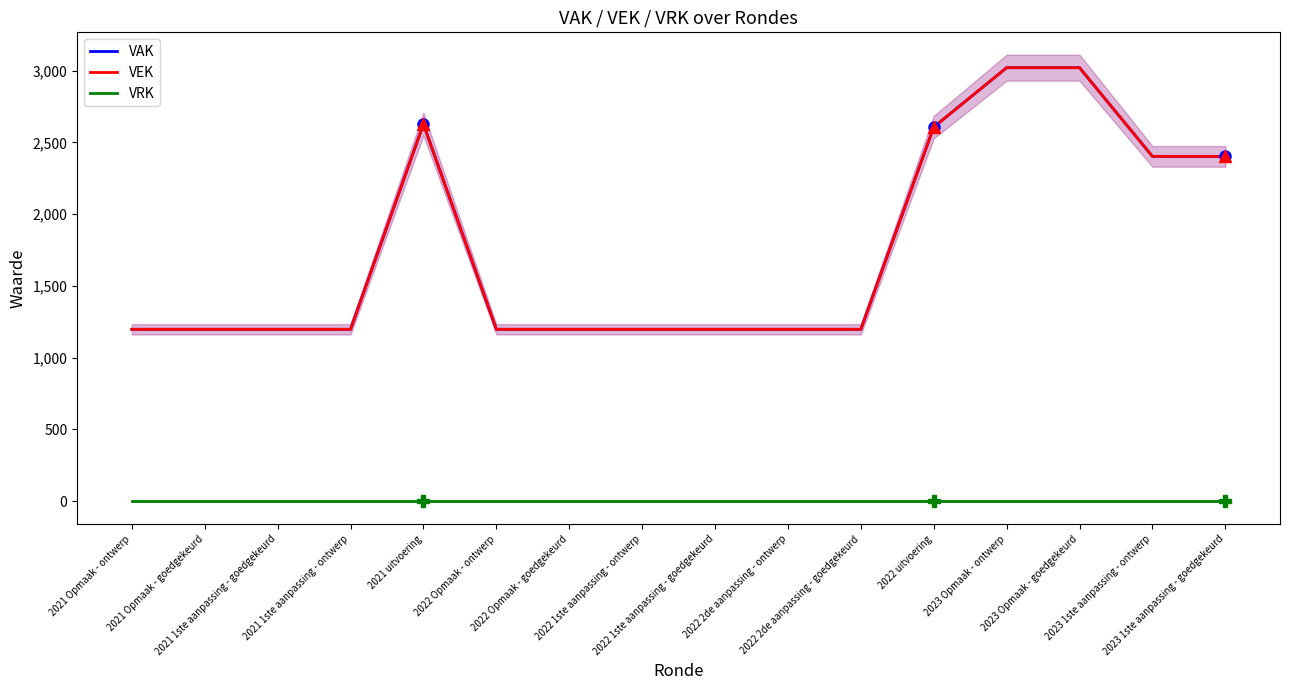

At which category does the chart reach its peak across all series?

2023 Opmaak - ontwerp